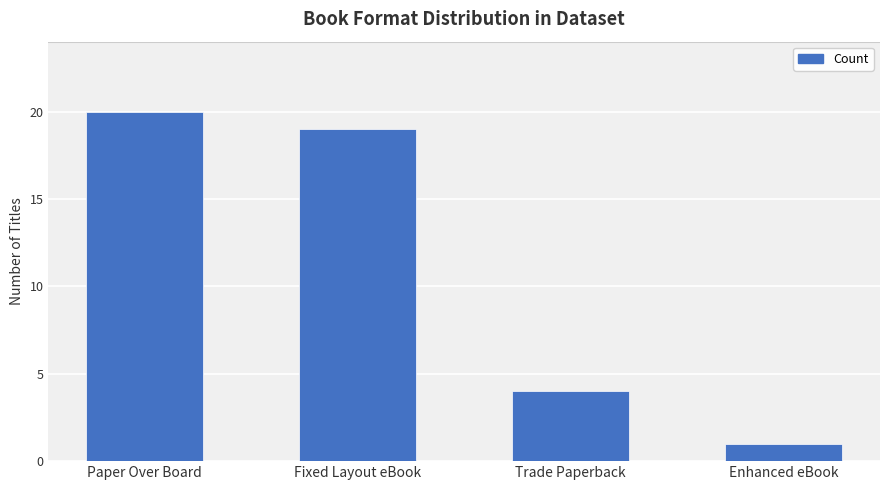

What is the maximum value shown in the chart?

20